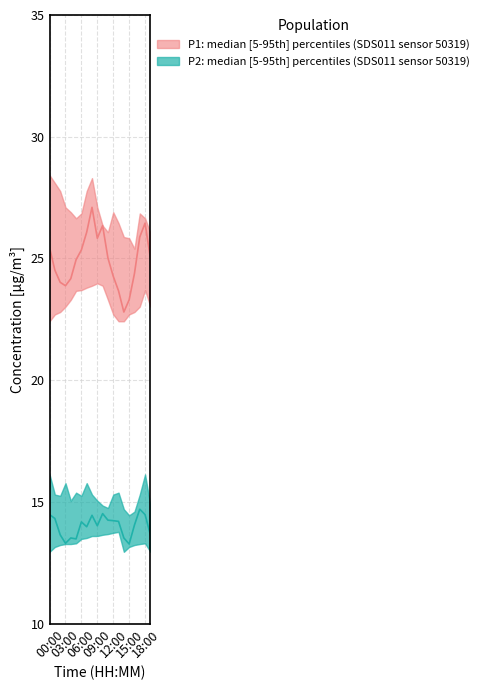

What is the minimum value for P1_lower?

22.4